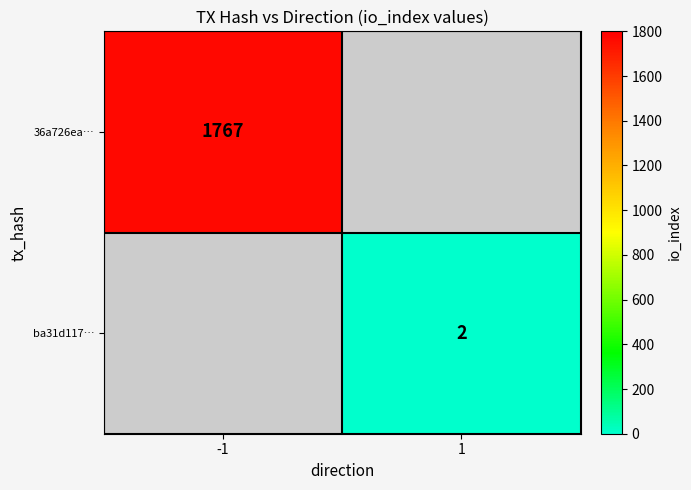

At how many categories does at least one series exceed 1523?

1